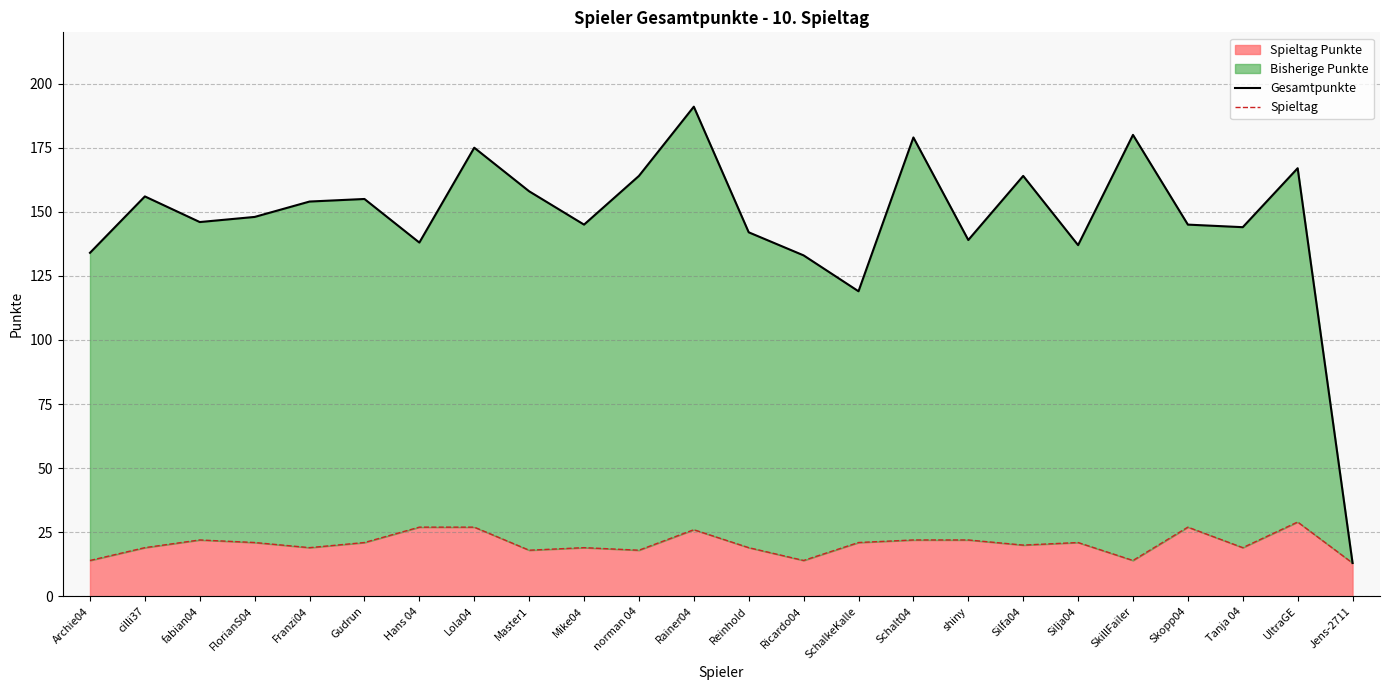

At which label does Spieltag first exceed 21?

fabian04